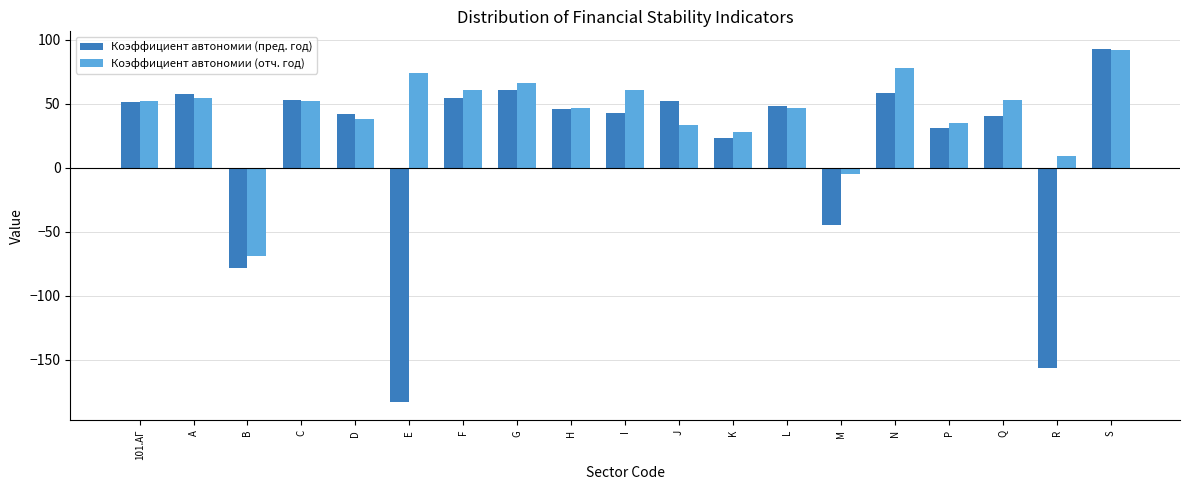

What is the total value across all series at R?

-147.3